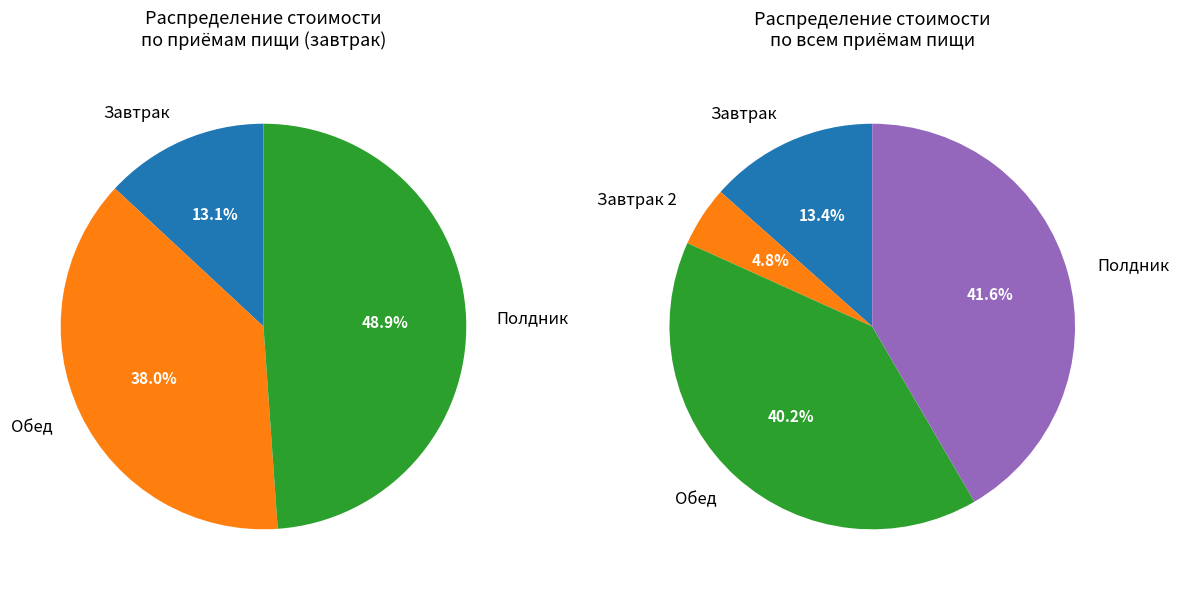

True or false: Салат свекольный accounts for 16% of the total.

False